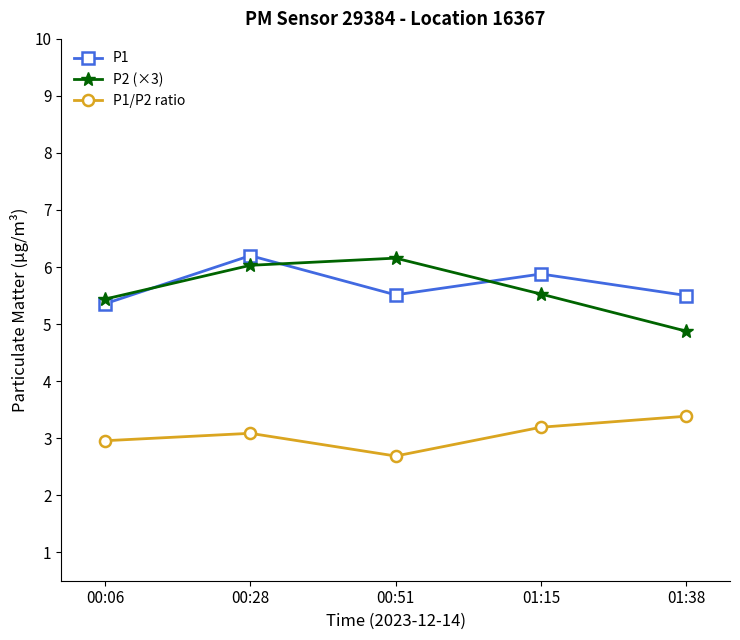

Is the value of P1/P2 ratio at 01:38 greater than the value of P2 (×3) at 01:15?

No